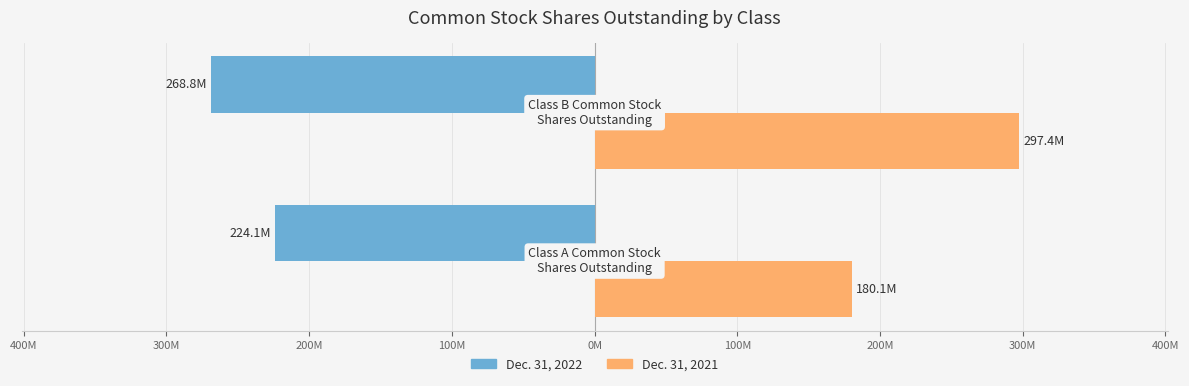

What are all the series names shown in the legend?

Dec. 31, 2022, Dec. 31, 2021